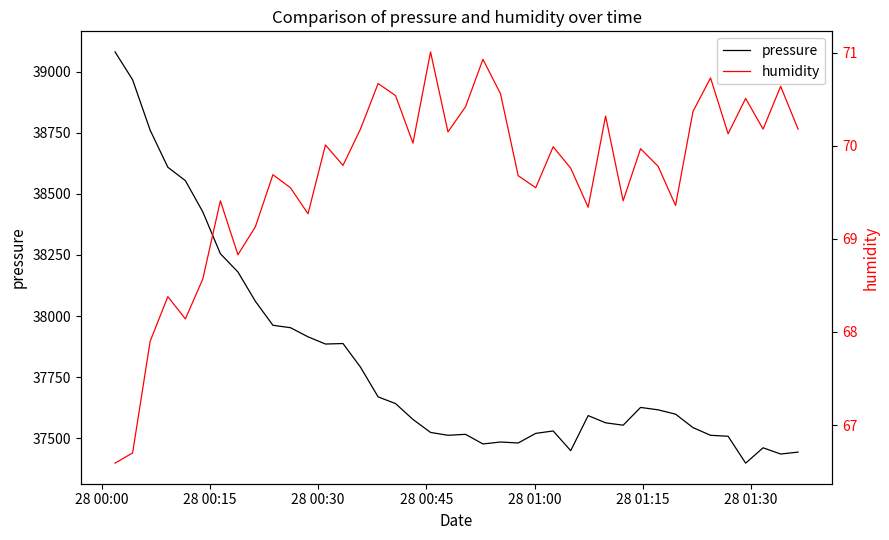

Which series has the largest range (max minus min)?

pressure